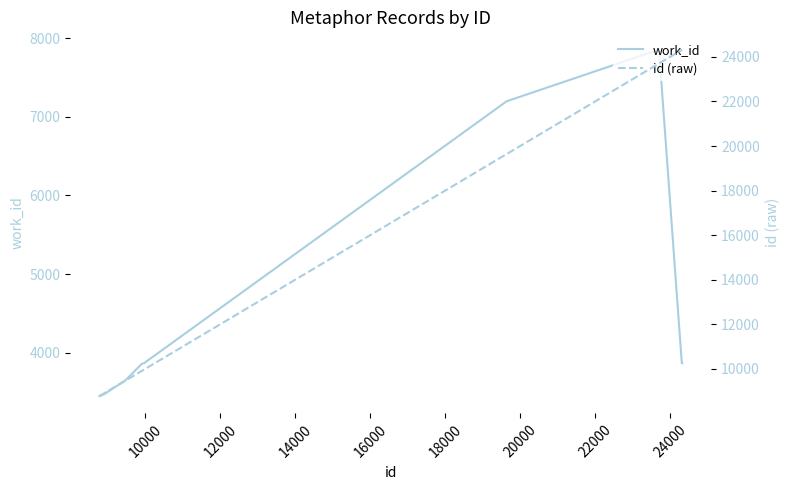

Which series has the widest spread of values?

id (raw)